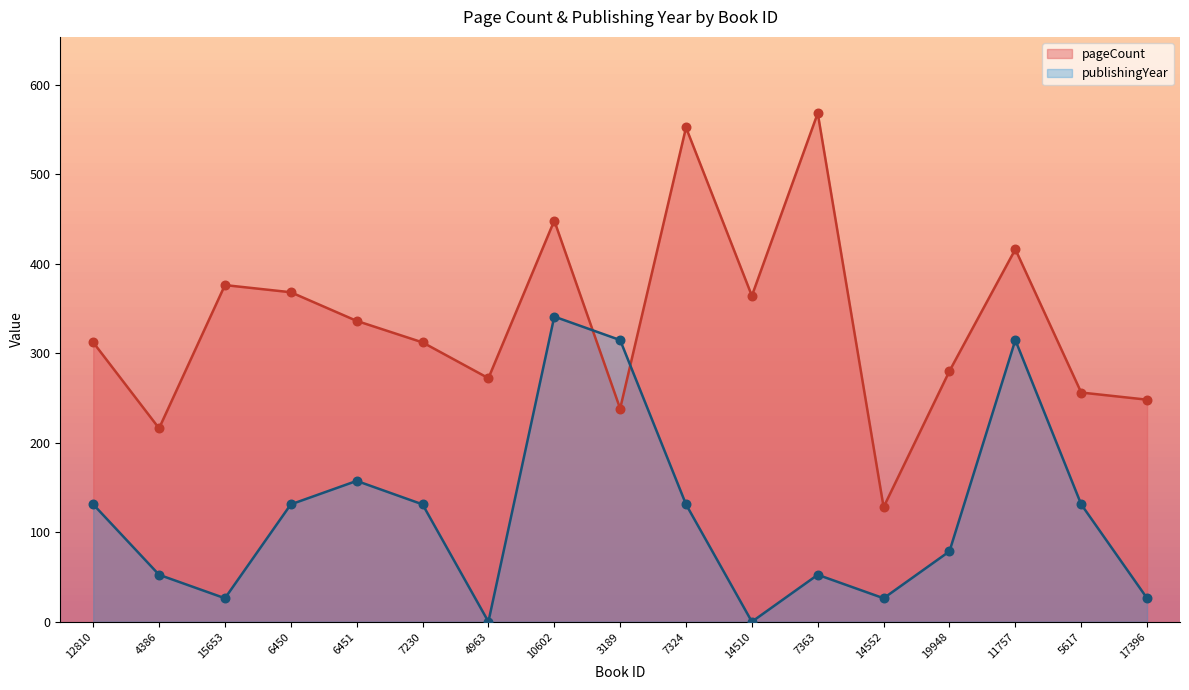

At which category is the sum across all series the highest?

10602